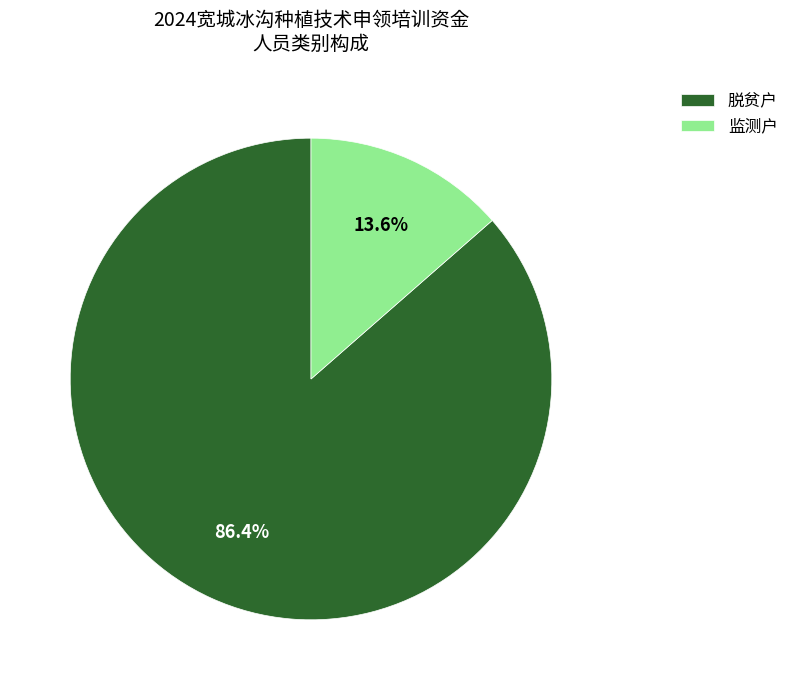

What is the ratio of the value at 监测户 to the value at 脱贫户?

0.2